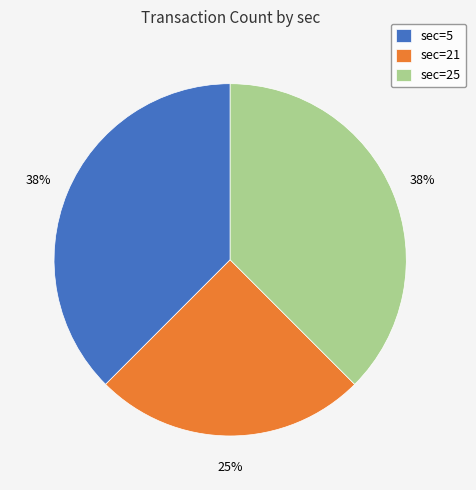

To the nearest percent, what is the average slice percentage?

33%